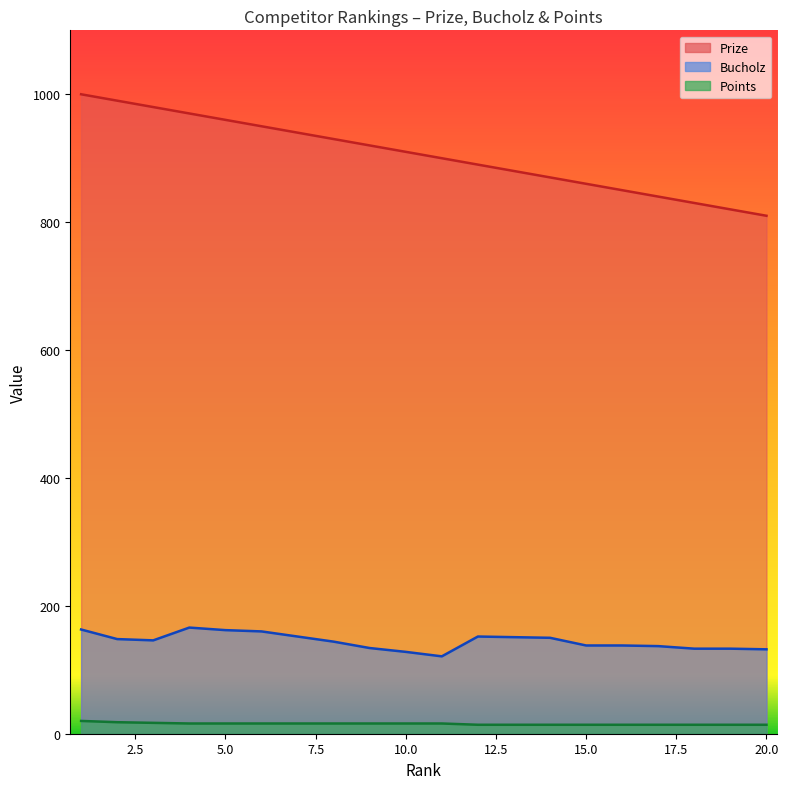

At which category does the chart reach its peak across all series?

1